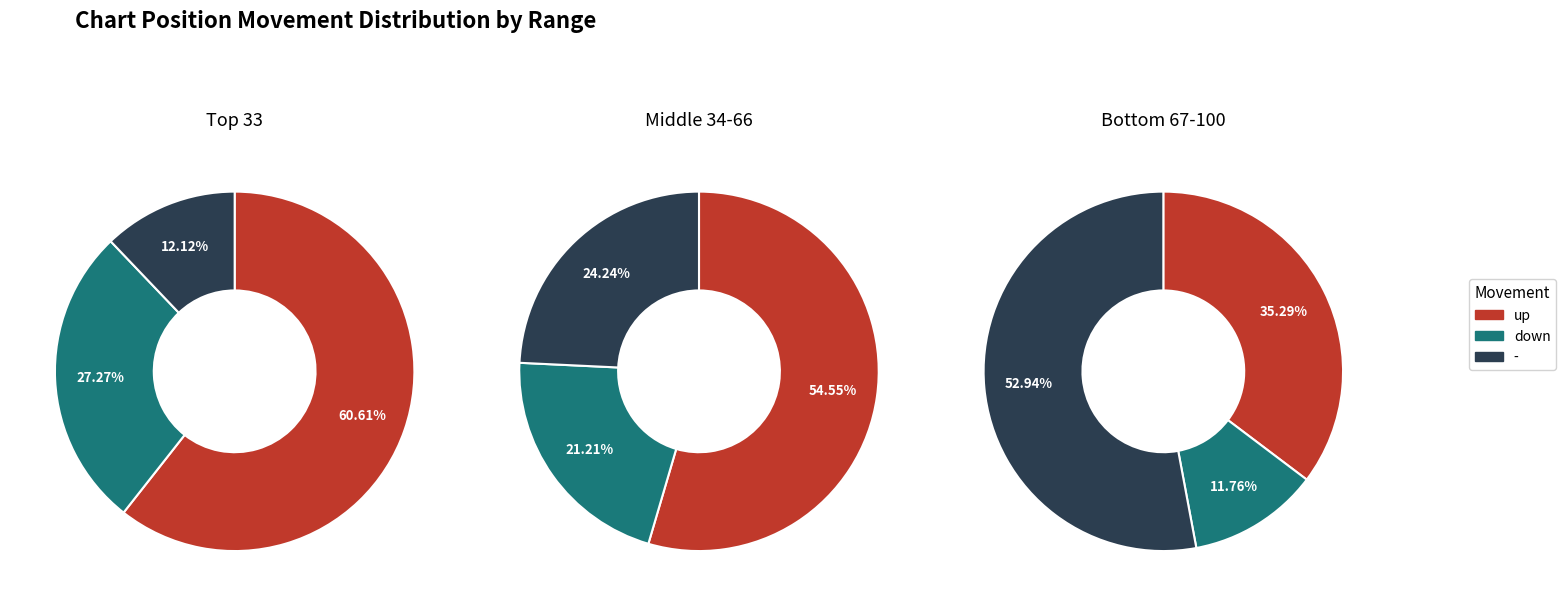

Which slice is the smallest?

-